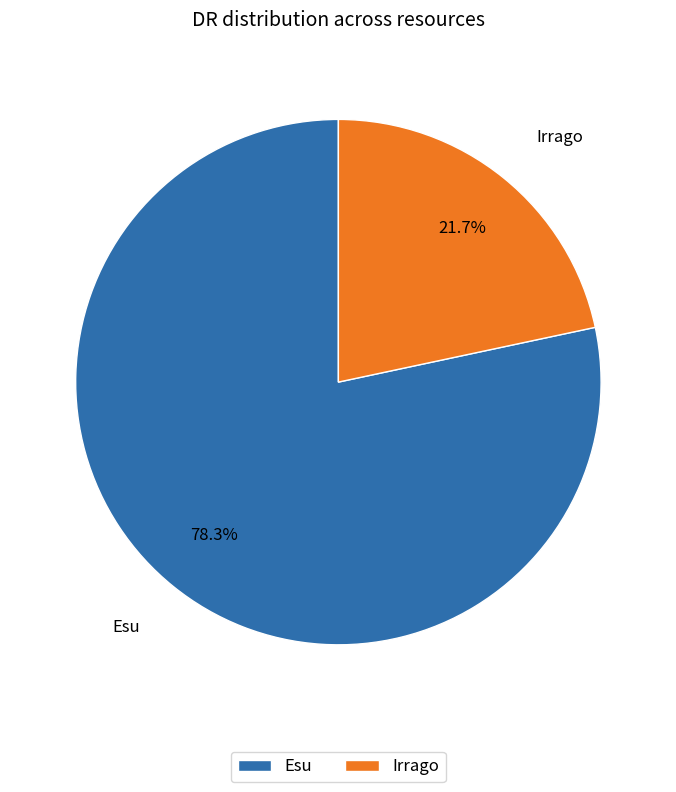

Count the number of slices in the pie.

2